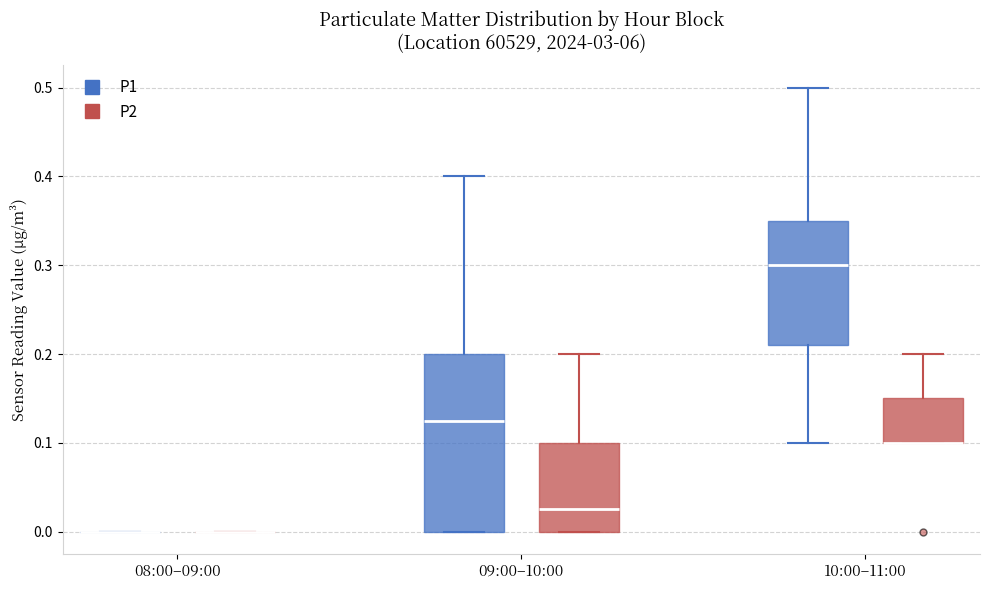

Reading left to right, read every box against the y-axis: the position of its median line, the range the box covers, and the ends of its whiskers. The values are not printed on the chart, so give them approximately, as read against the axis.

08:00–09:00 (P1): box collapsed to a line at 0.00, whiskers 0.00 to 0.00
08:00–09:00 (P2): box collapsed to a line at 0.00, whiskers 0.00 to 0.00
09:00–10:00 (P1): median 0.13, box 0.00 to 0.20, whiskers 0.00 to 0.40
09:00–10:00 (P2): median 0.03, box 0.00 to 0.10, whiskers 0.00 to 0.20
10:00–11:00 (P1): median 0.30, box 0.21 to 0.35, whiskers 0.10 to 0.50
10:00–11:00 (P2): median 0.10 (drawn on the box's lower edge), box 0.10 to 0.15, whiskers 0.10 to 0.20